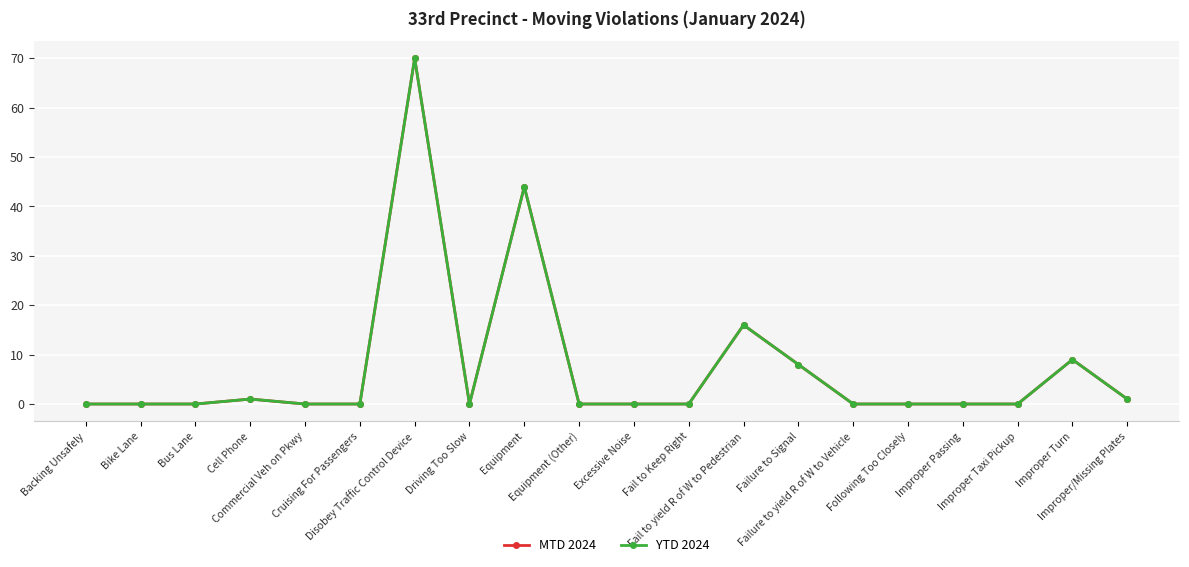

Is this an area chart (filled region under the line)?

No